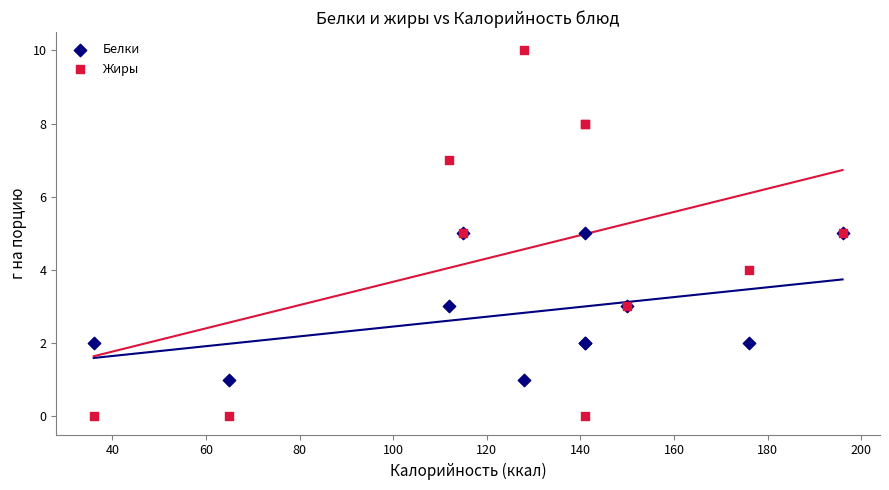

What are all the series names shown in the legend?

Белки, Жиры